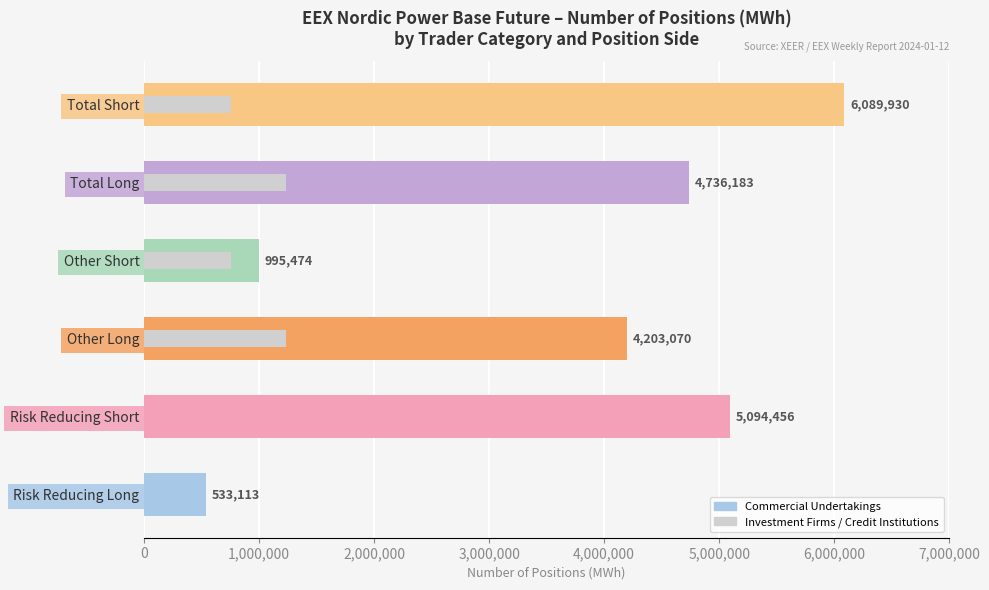

Is it true that Commercial Undertakings equals 770398 at Risk Reducing Long?

False